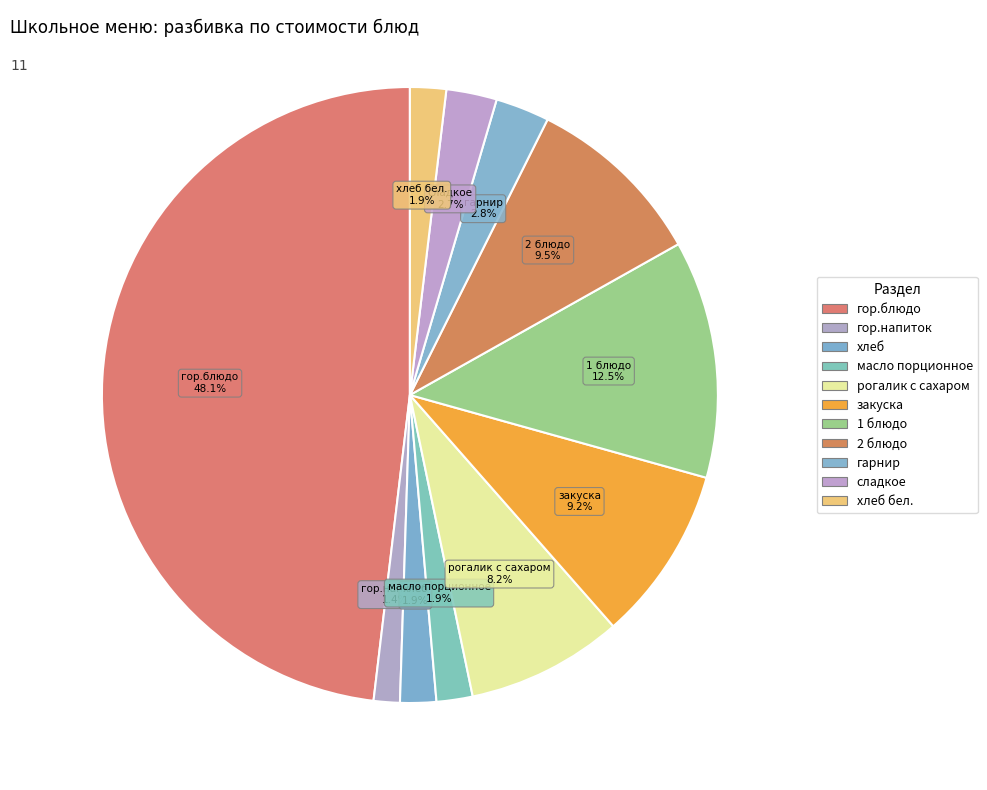

To the nearest percent, what is the difference between the largest and smallest slice percentages?

47%